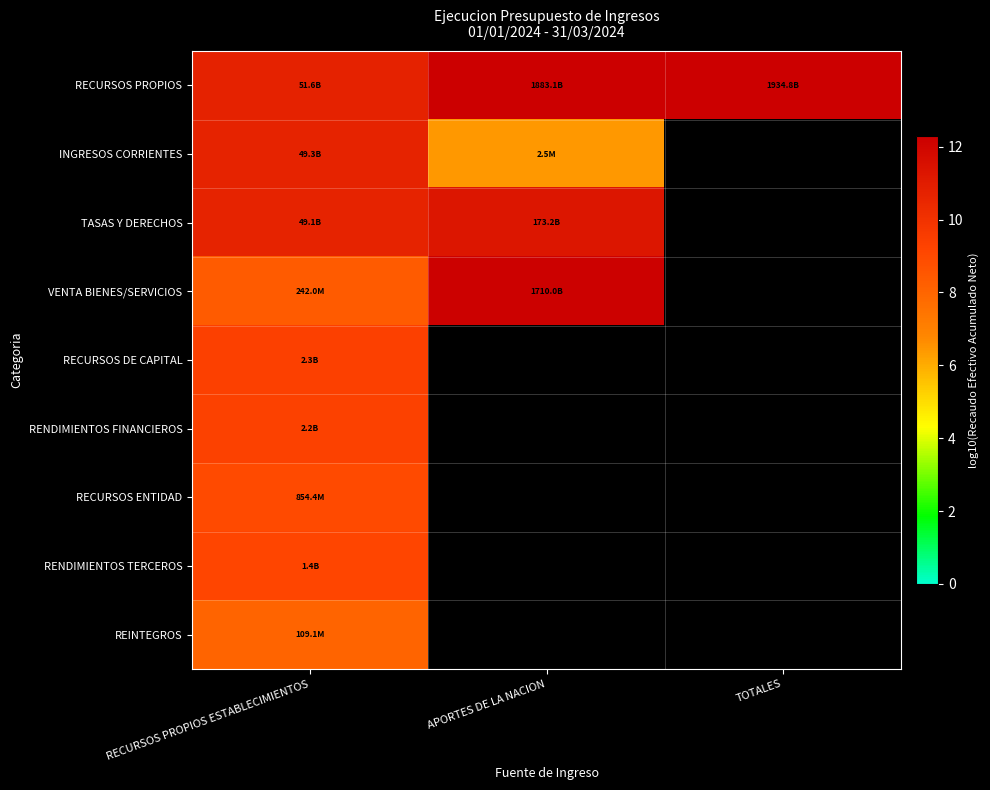

What is the smallest value displayed?

6.4